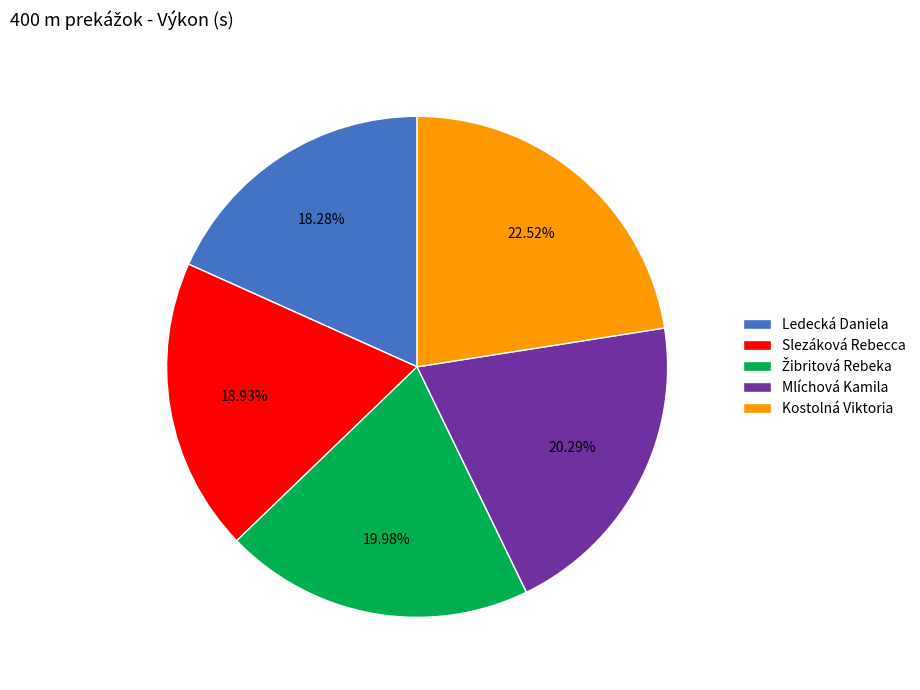

Approximately how many times larger is the value at Mlíchová Kamila compared to Slezáková Rebecca?

1.1